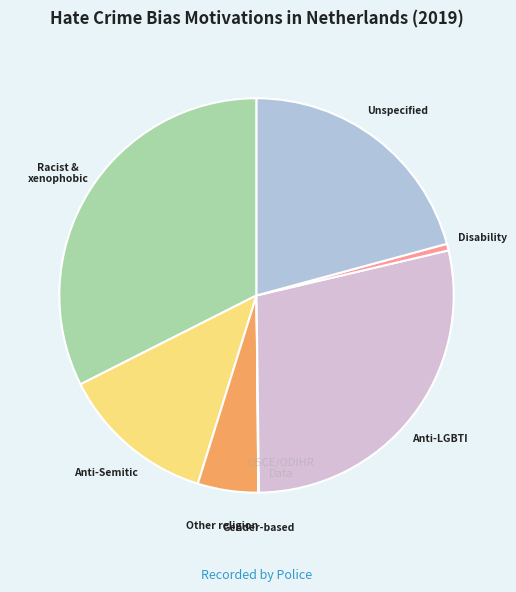

Does any single category account for the majority?

No